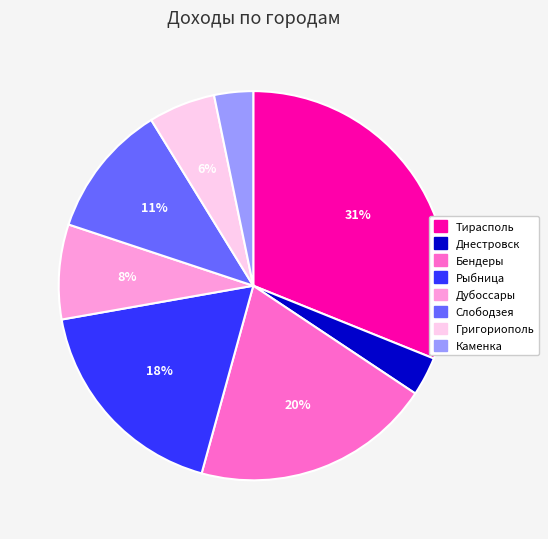

Combined, do Слободзея and Каменка account for over 50%?

No